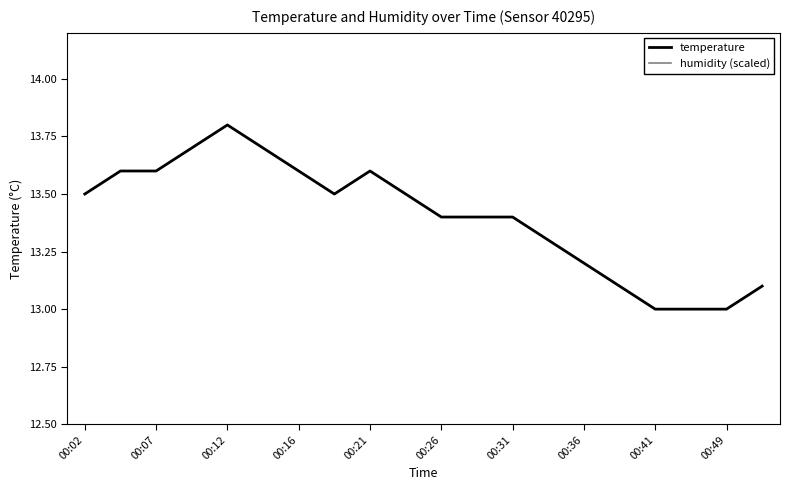

True or false: humidity (scaled) has a value of 0.8 at 00:02.

True